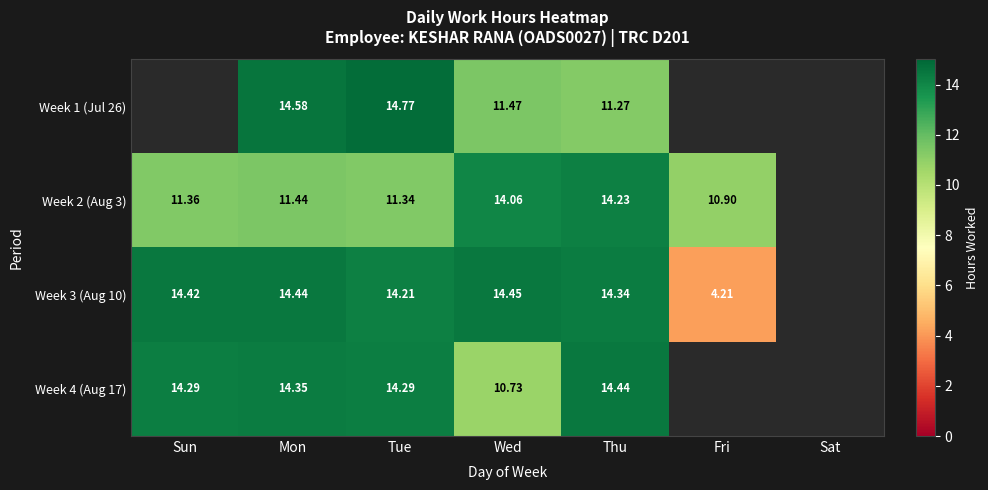

Between Fri and Wed, which is larger?

Wed